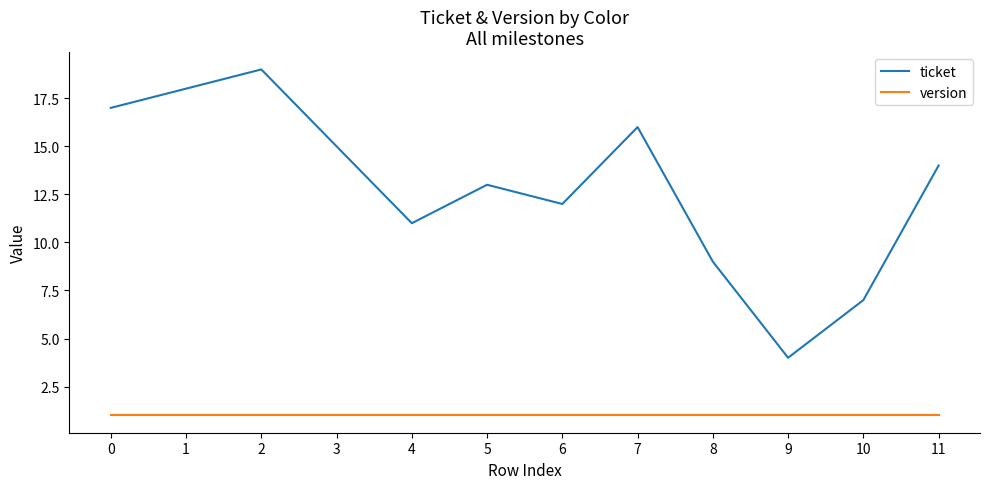

Where is ticket nearest to the value 11?

4